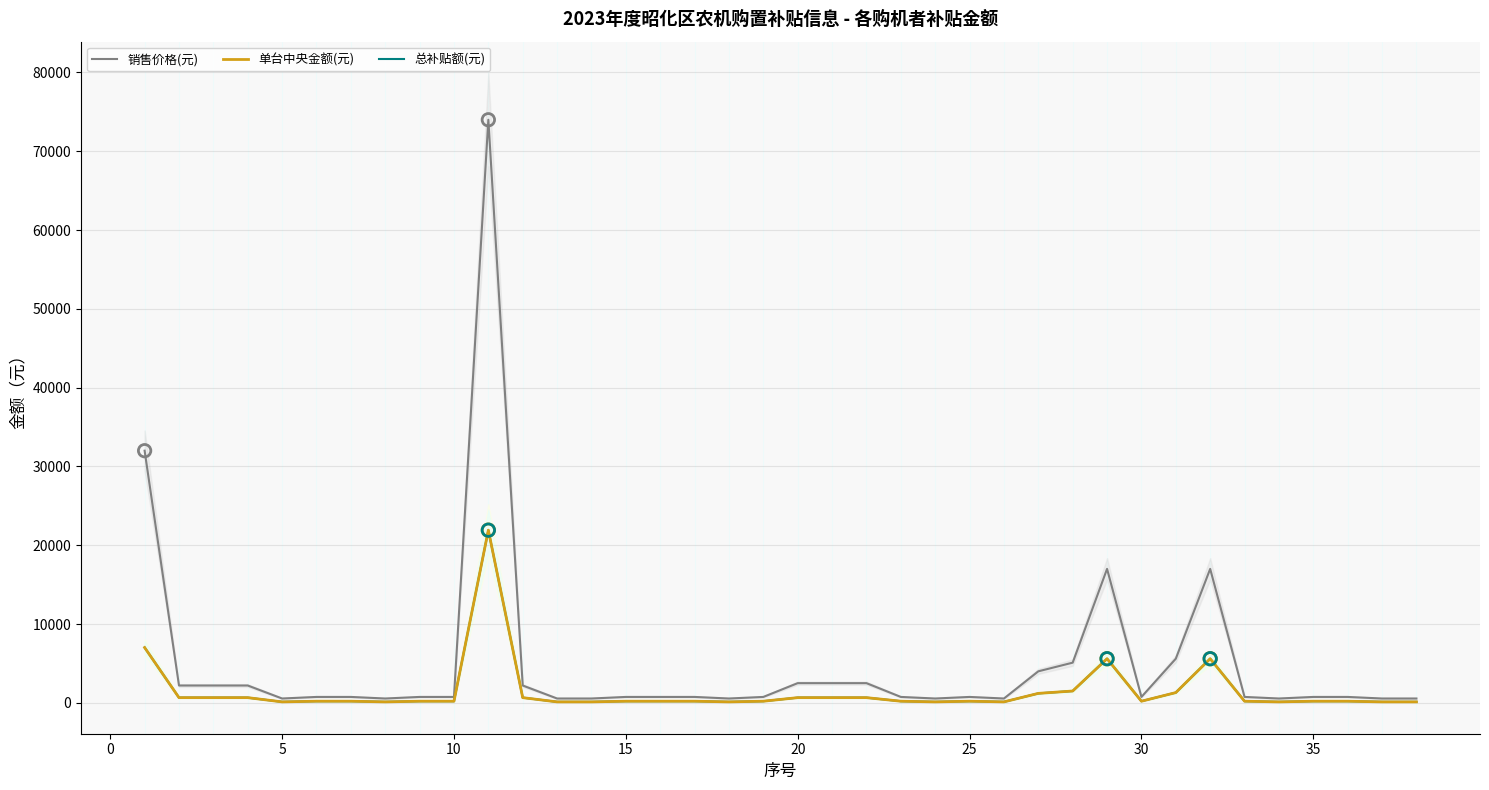

At how many categories does at least one series exceed 47737?

1